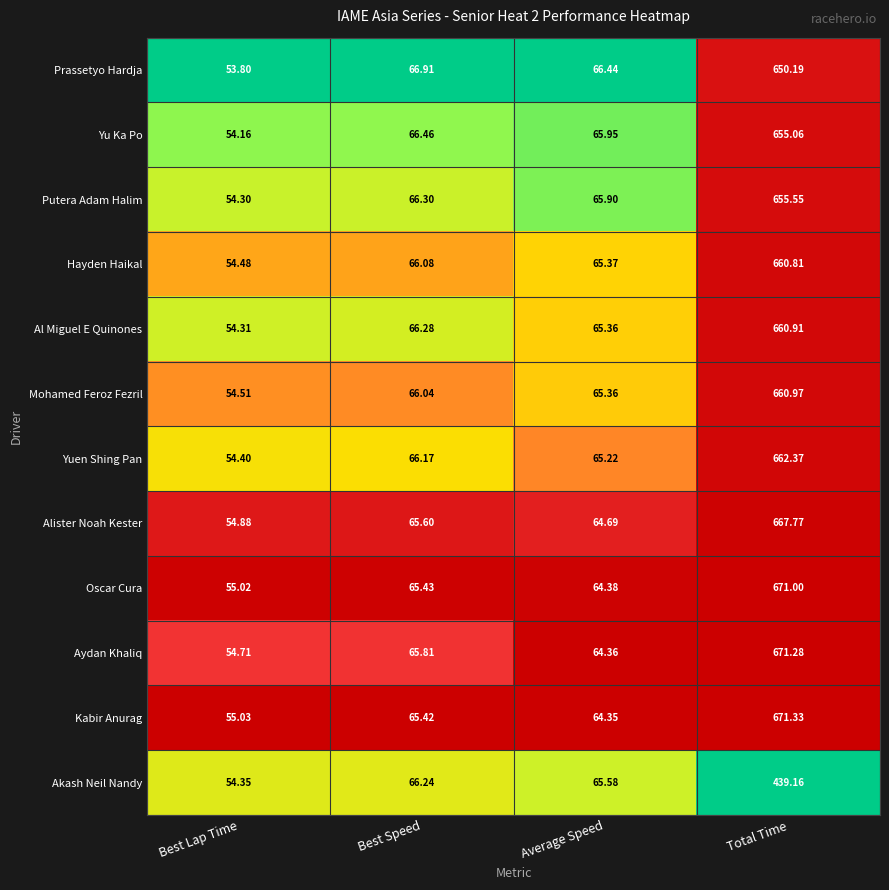

At which category does the chart reach its peak across all series?

Total Time